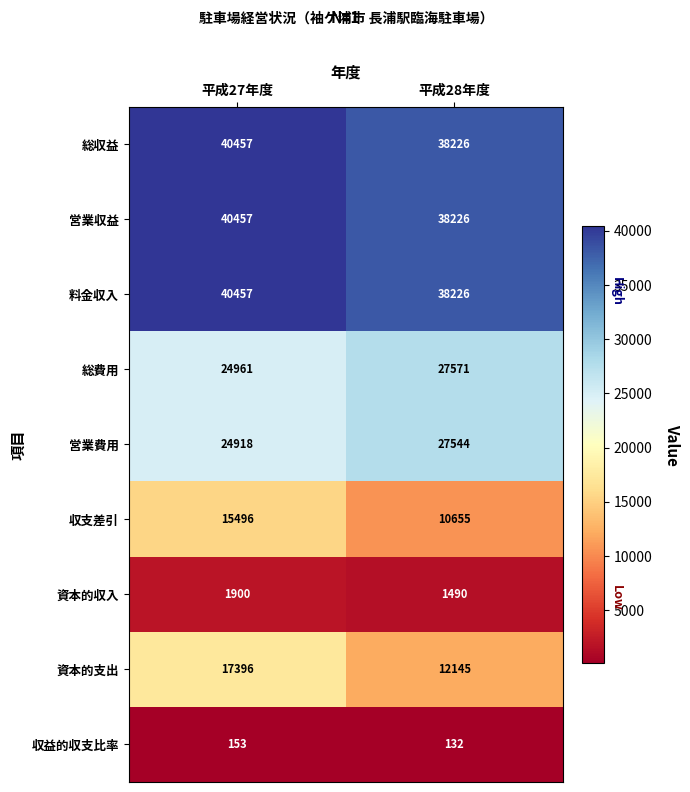

The 料金収入 series shows 14976 at 平成27年度. True or false?

False